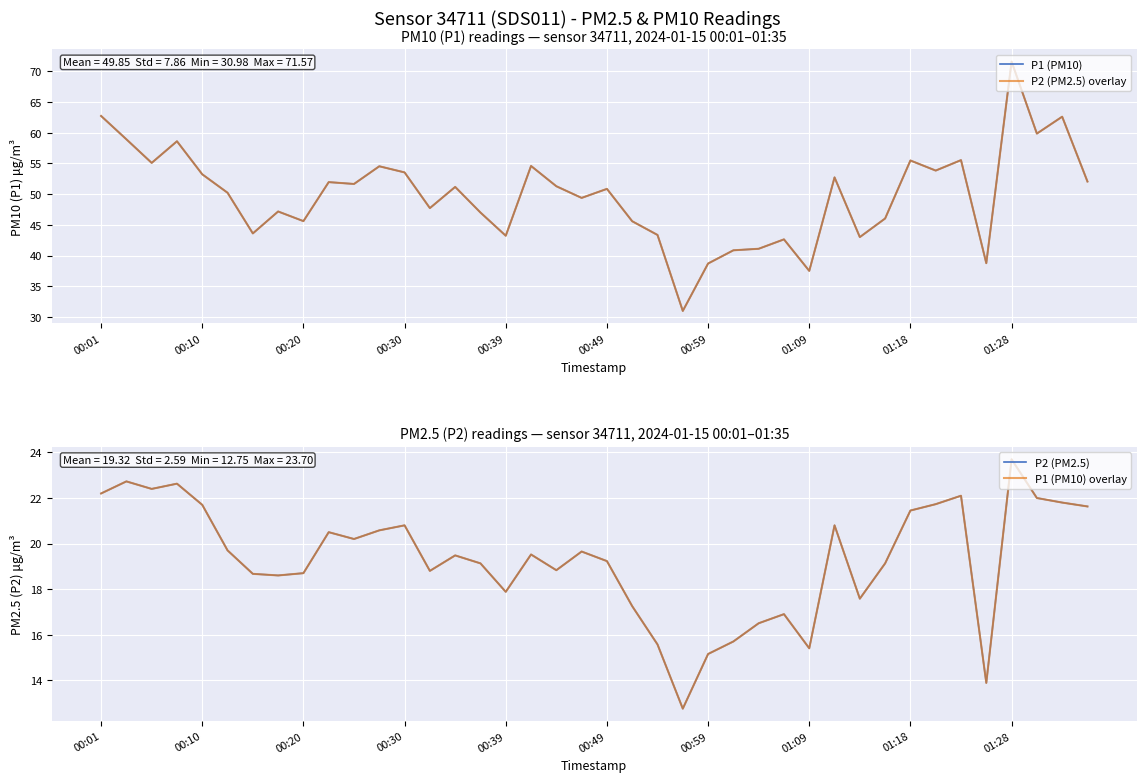

What is the difference between the highest and lowest values at 19?

29.7